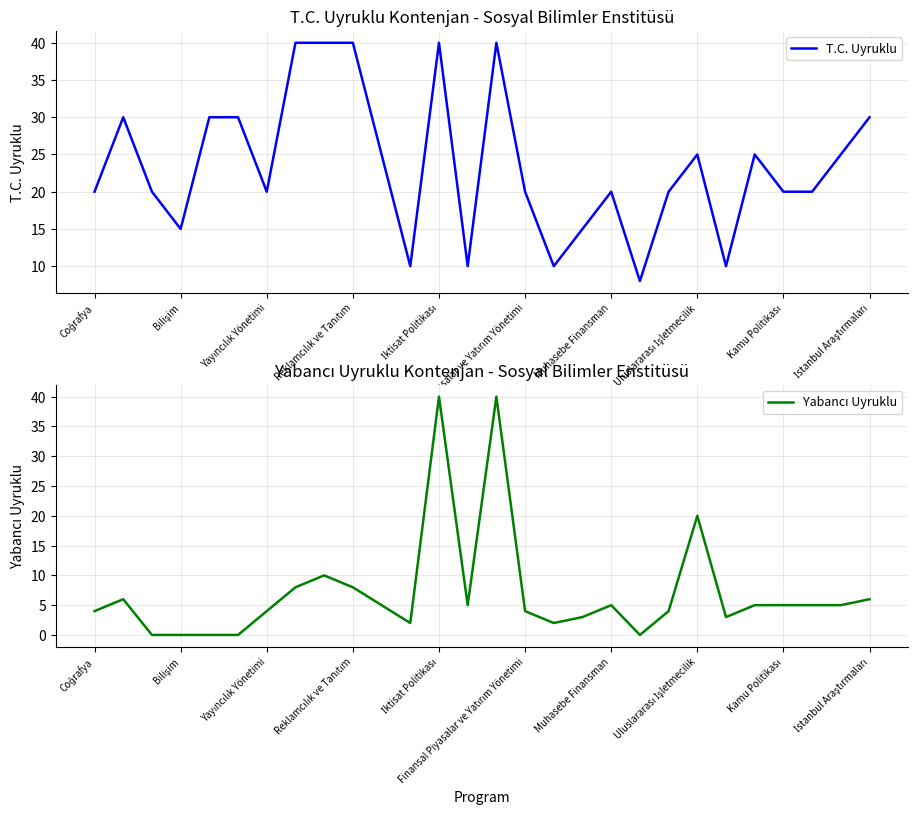

What is the difference between the maximum and second lowest values in the T.C. Uyruklu series?

30